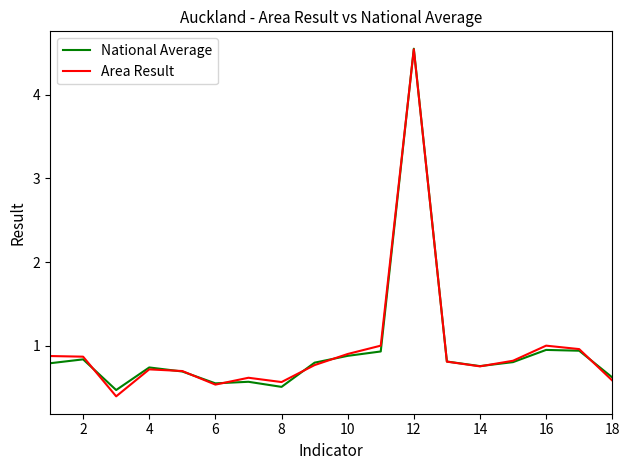

What is the minimum value shown in the chart?

0.4